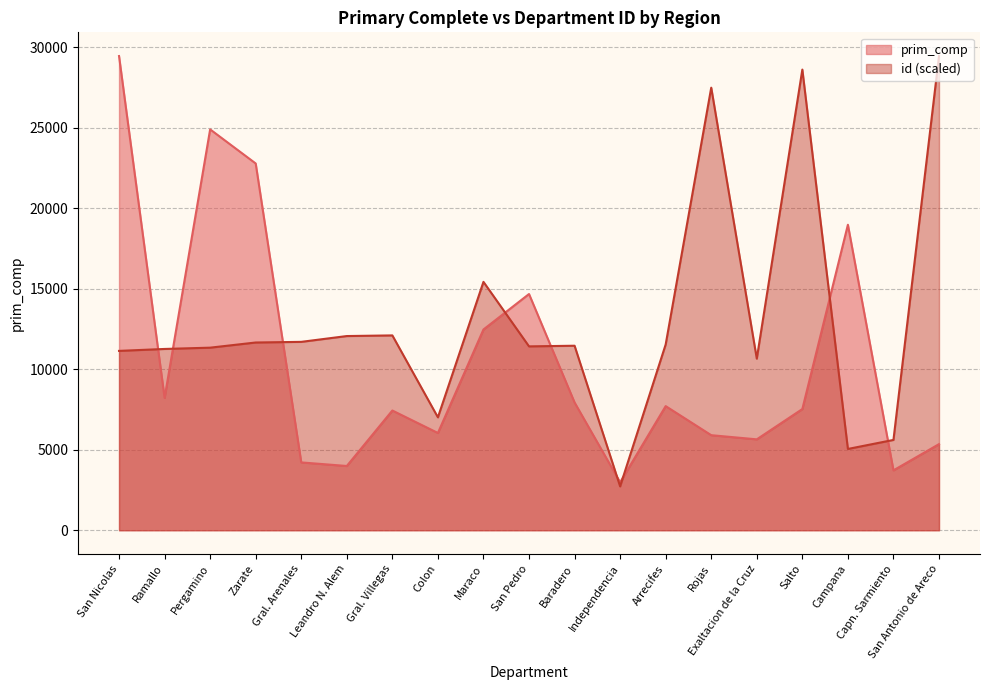

The value of id at Salto is 28600.8. True or false?

True